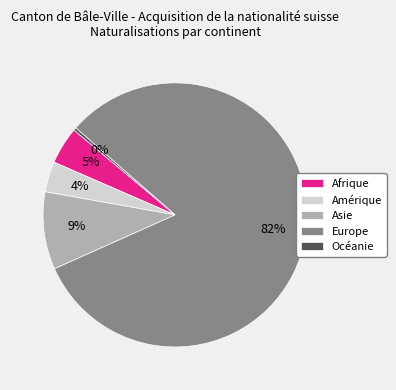

True or false: Afrique accounts for 5% of the total.

True